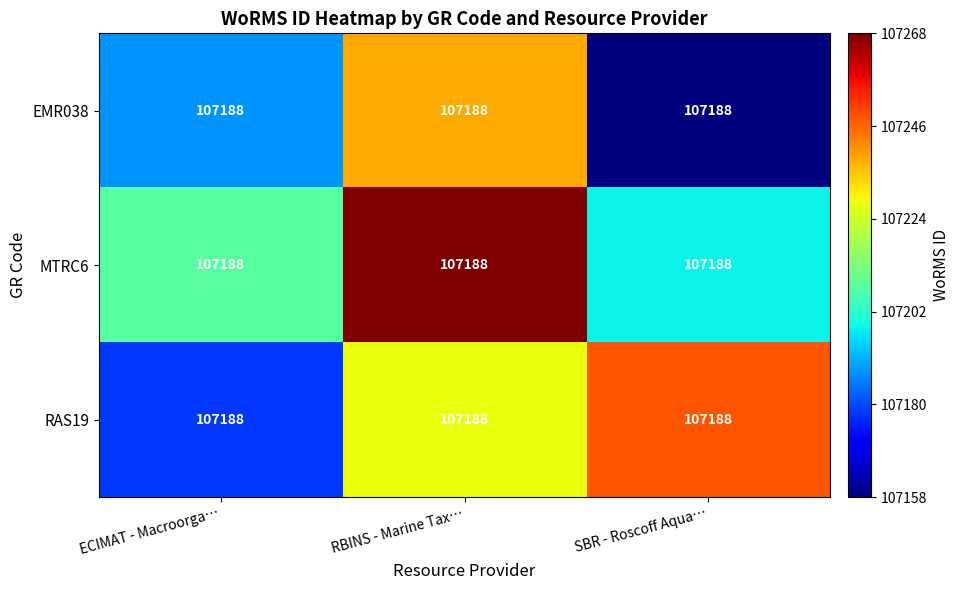

What is the highest value of the EMR038 series?

107238